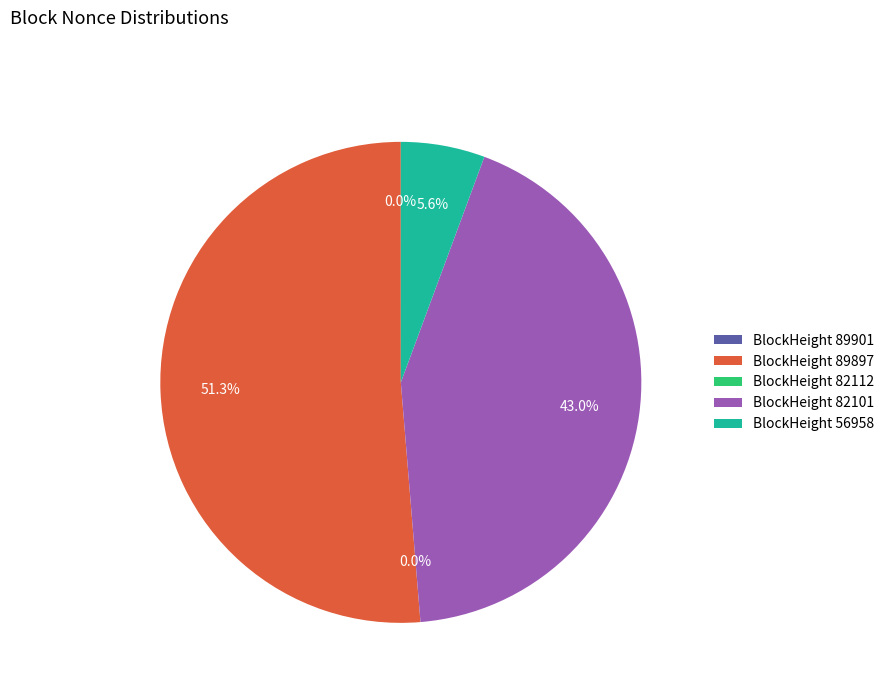

What is the largest slice in the pie chart?

BlockHeight 89897